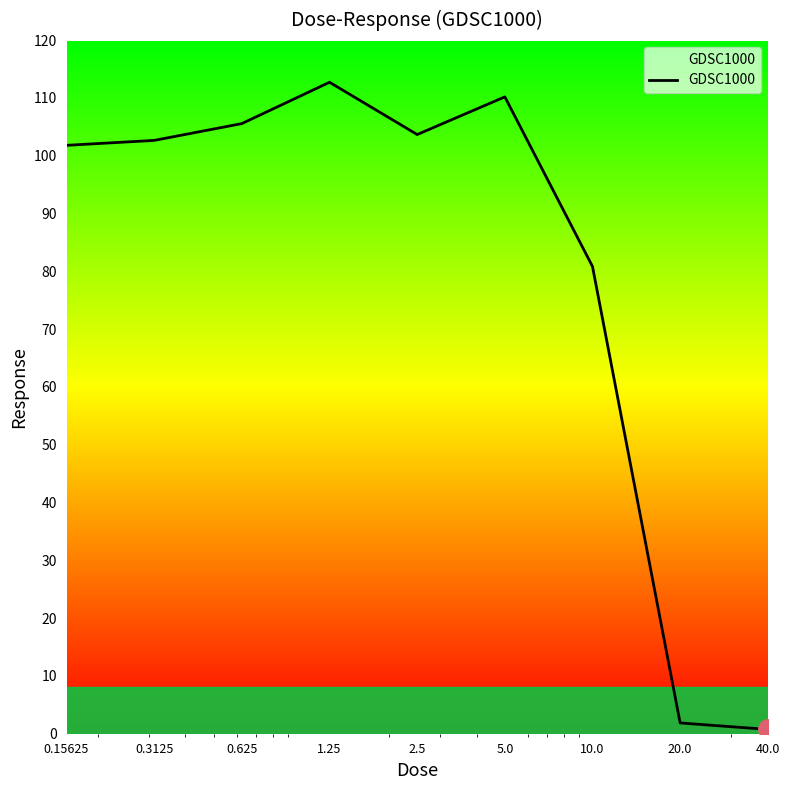

What is the average value?

80.0